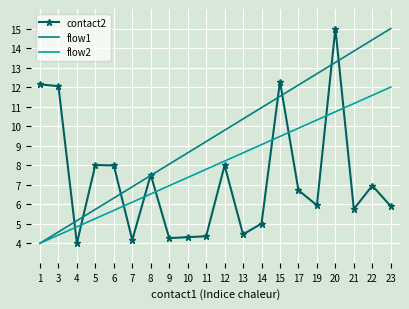

The flow1 series shows 10.9 at 14. True or false?

True